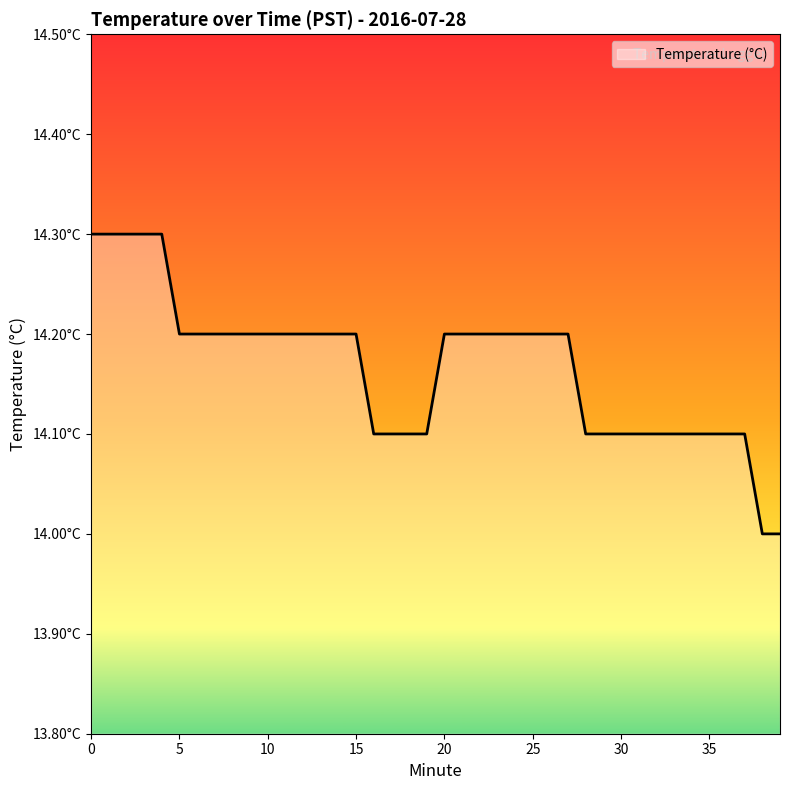

How many values are between 14 and 15?

40